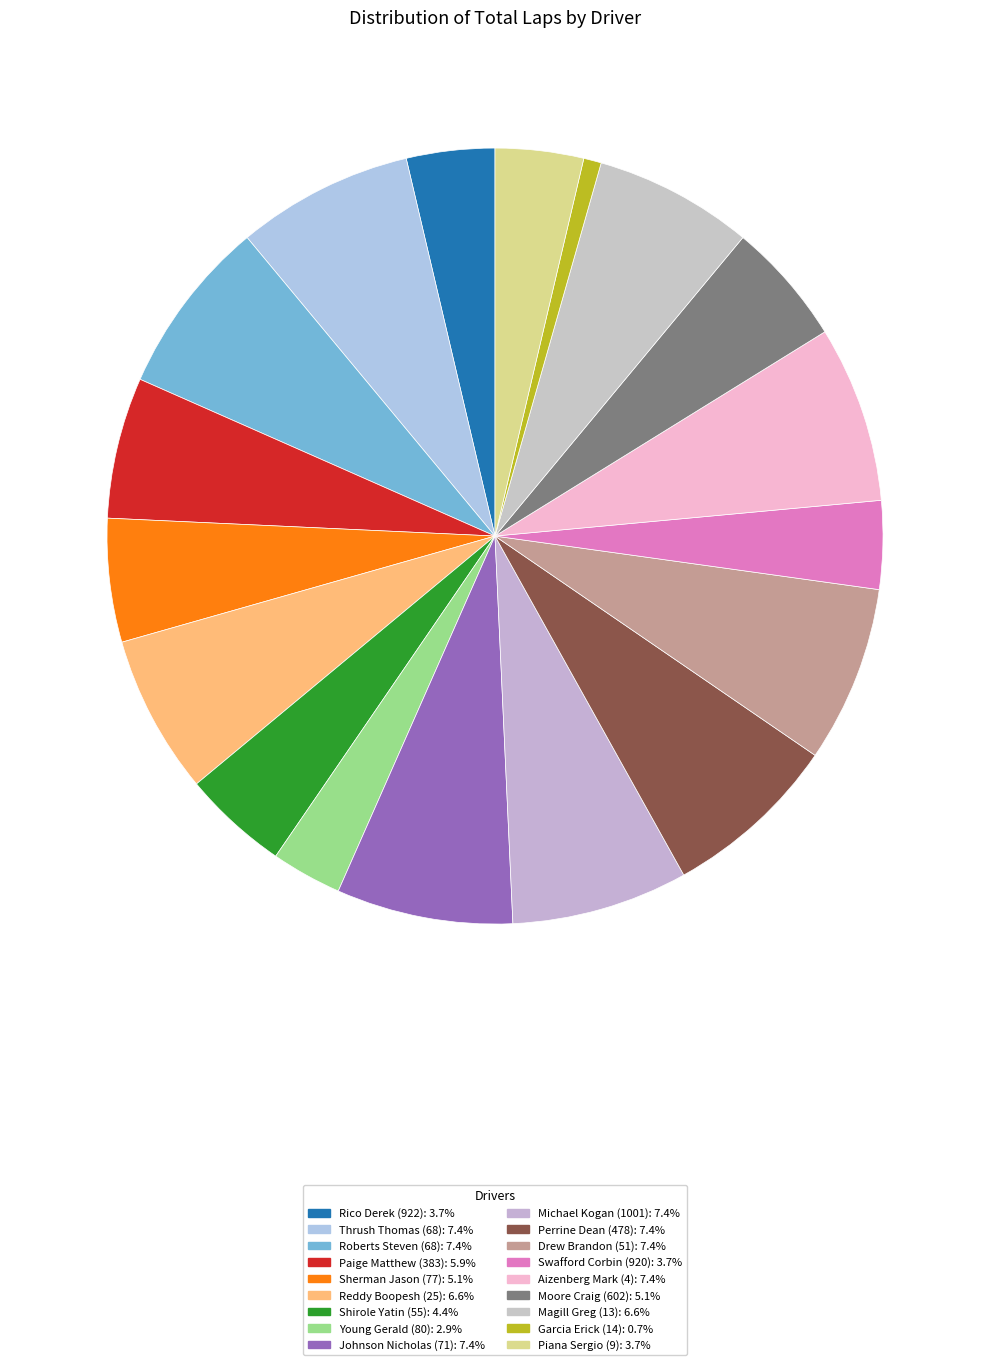

Count the number of slices in the pie.

18